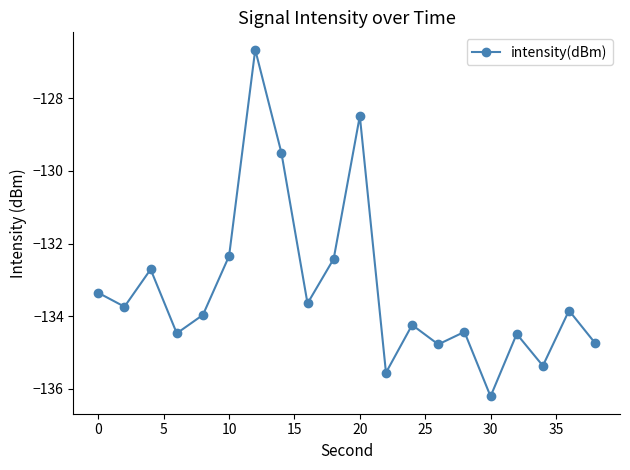

What is the sum of all values?

-2665.0